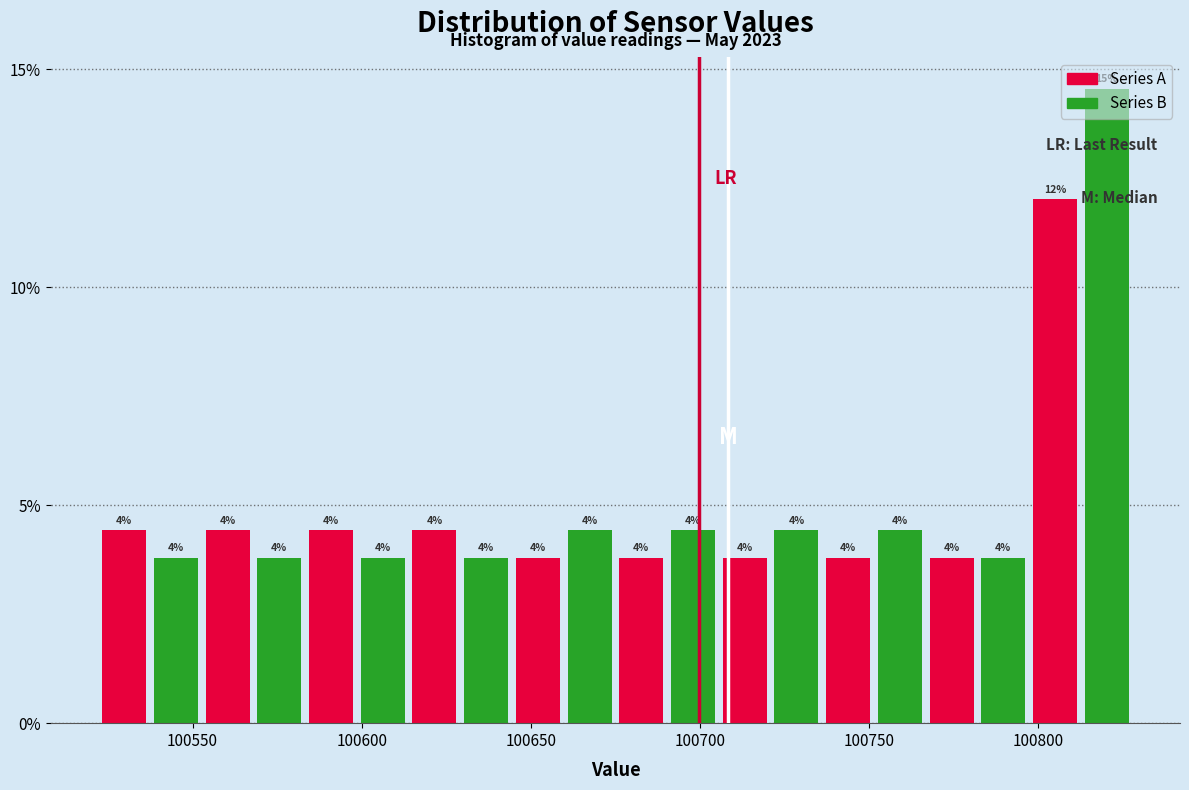

Read against the x-axis, roughly where is the centre of the tallest bar?

100820